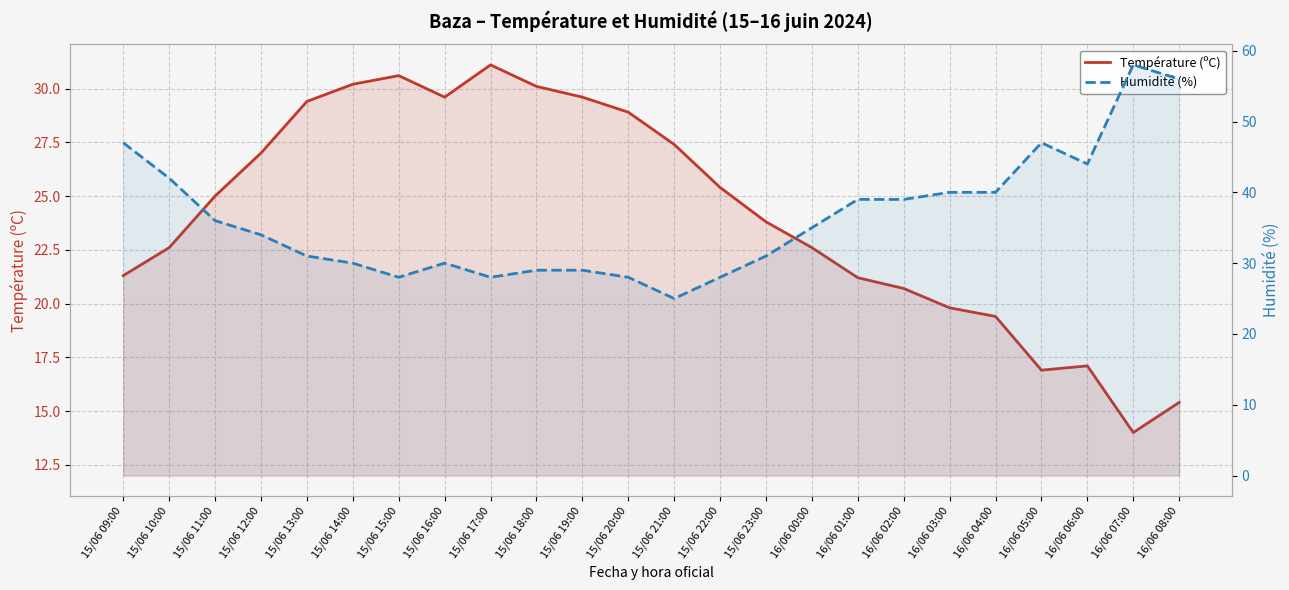

The Humidité (%) series shows 79.9 at 16/06 07:00. True or false?

False